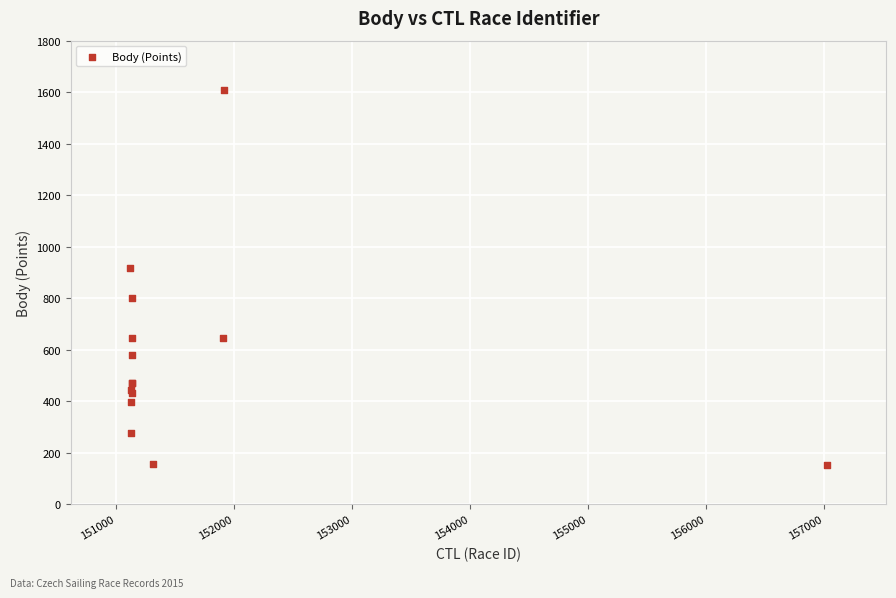

What Y value in the scatter plot is closest to 880?

917